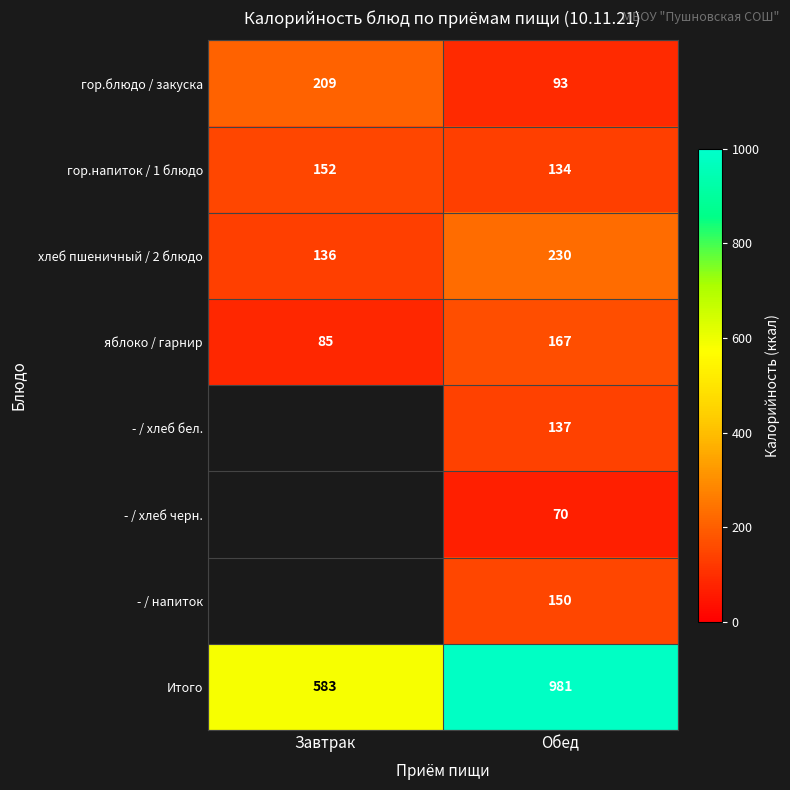

At which category is the sum across all series the highest?

Обед